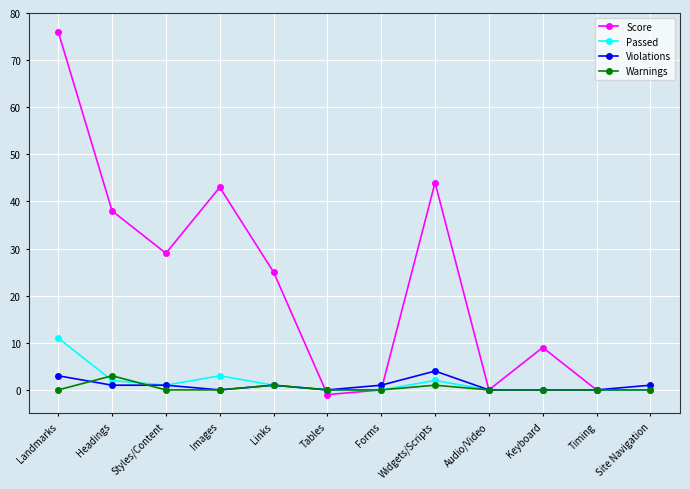

What is the sum of all Score values?

263